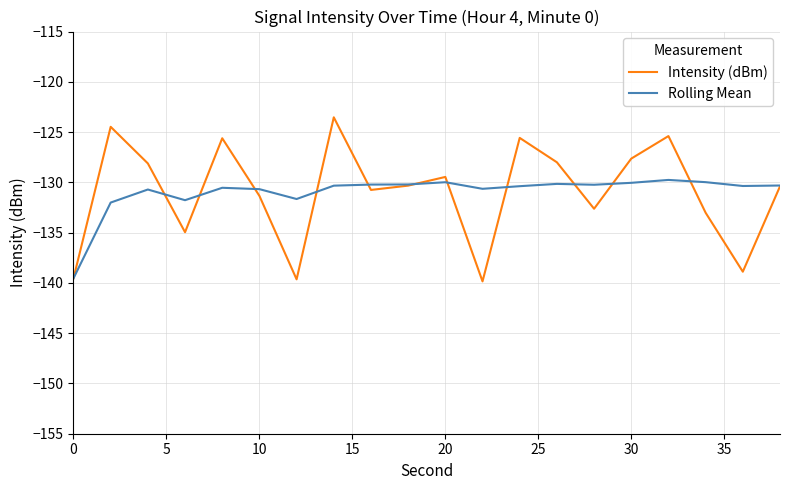

Which series has the largest range (max minus min)?

Intensity (dBm)